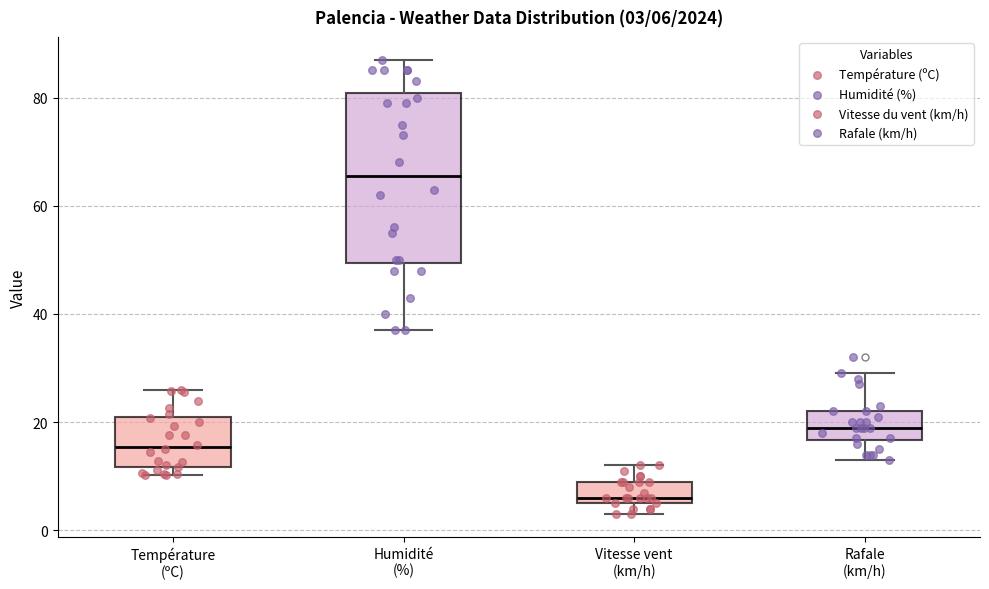

Which box's median line is the highest?

Humidité (%)